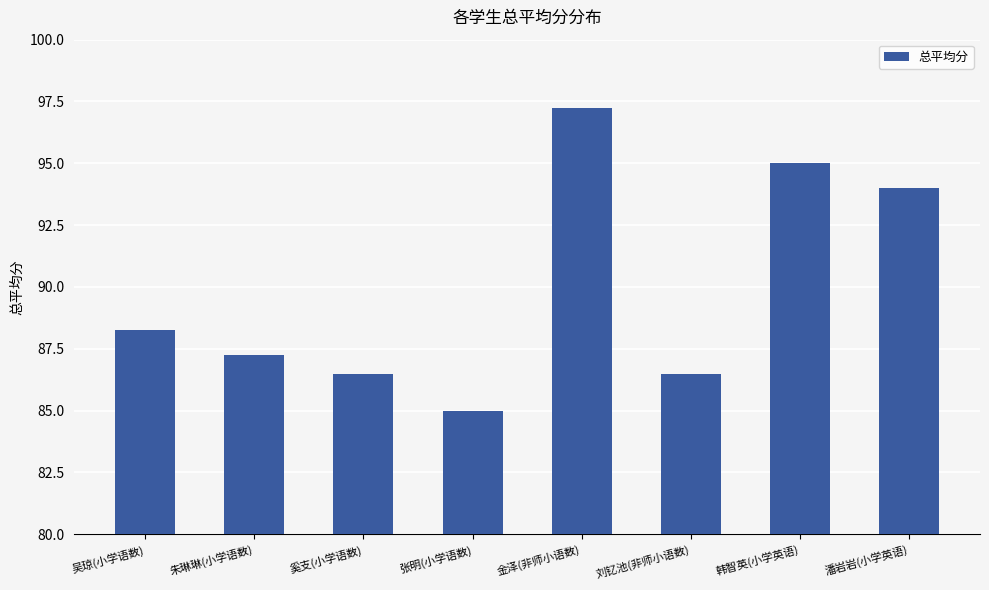

What is the approximate value at 韩智英(小学英语)?

95.0